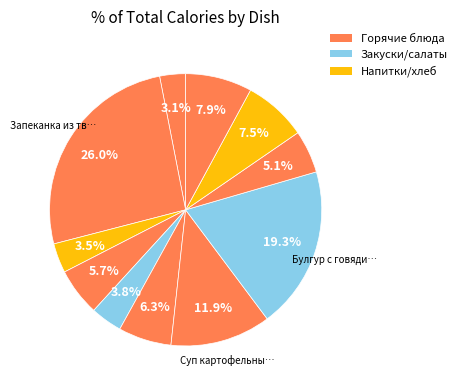

Rank the categories by value from highest to lowest.

Запеканка из творога с соусом вишневым, Булгур с говядиной и овощами, Суп картофельный с рисом со сметаной, Хлеб ржано-пшеничный, Хлеб пшеничный (обед), Салат из моркови, Хлеб пшеничный (завтрак), Компот из вишни, Фрукт по сезону (Яблоко), Чай с сахаром, Ветчина